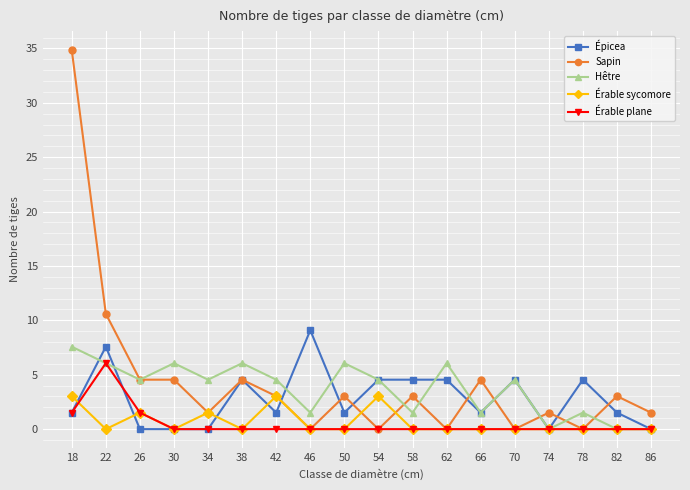

True or false: Épicea has a value of 3.1 at 86.

False